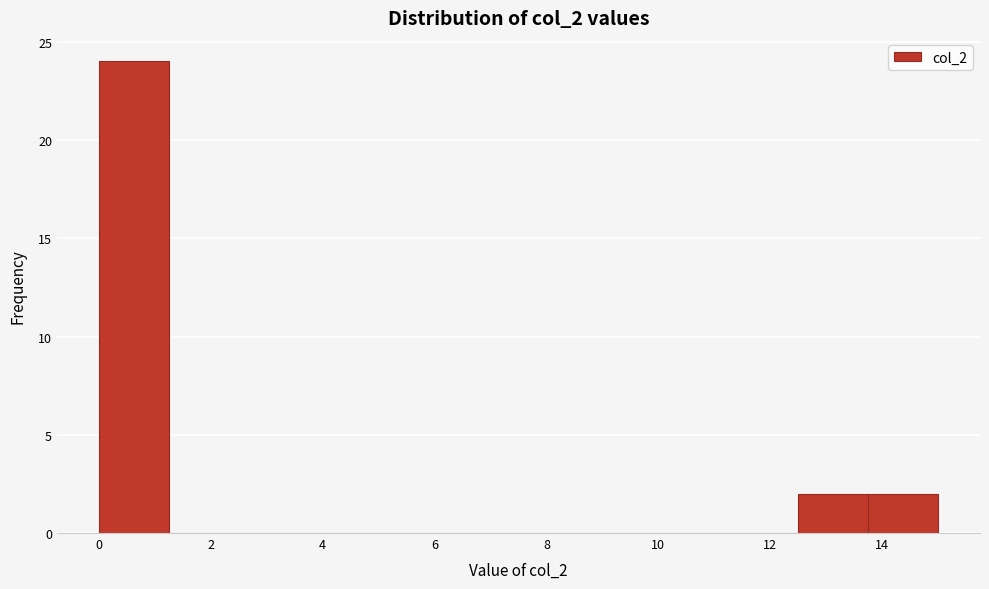

How tall is the bar that spans 13.75 to 15.00 on the x-axis? Neither the bar edges nor the heights are printed on the chart, so give them approximately, as read against the axes.

2